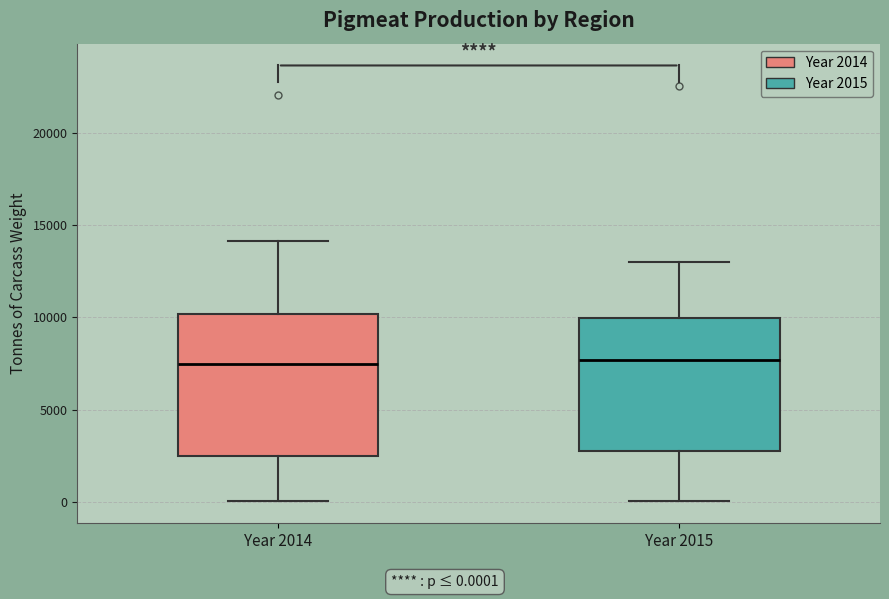

Reading left to right, read every box against the y-axis: the position of its median line, the range the box covers, and the ends of its whiskers. The values are not printed on the chart, so give them approximately, as read against the axis.

Year 2014: median 7500, box 2500 to 10000, whiskers 0 to 14000
Year 2015: median 7500, box 3000 to 10000, whiskers 0 to 13000